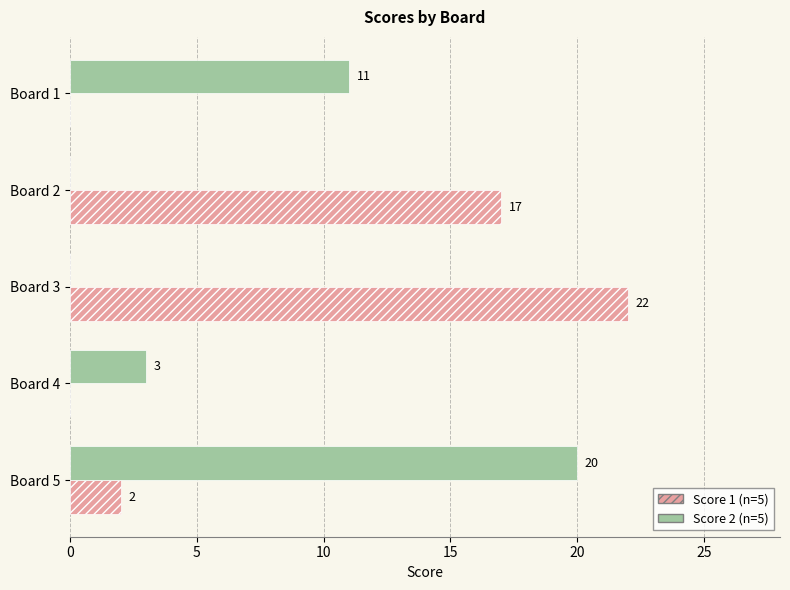

What is the maximum value shown in the chart?

22